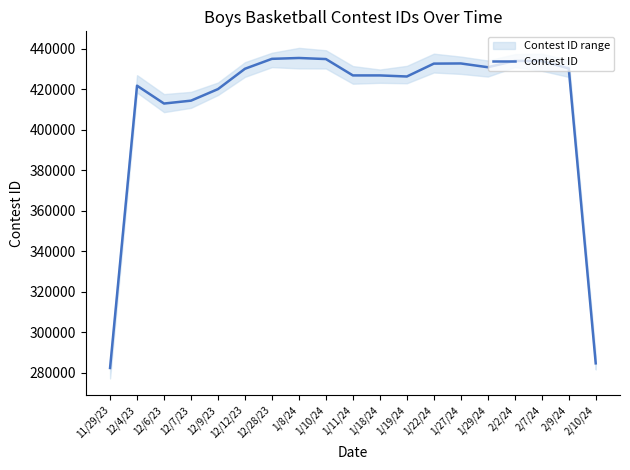

Reading right to left, extract all data points from this chart.

284760.3	430201.3	433822.7	433905.3	430779.3	432639.0	432556.0	426205.7	426738.0	426736.0	434808.3	435335.3	434910.7	430023.3	419989.3	414290.0	412871.3	421672.3	282465.7